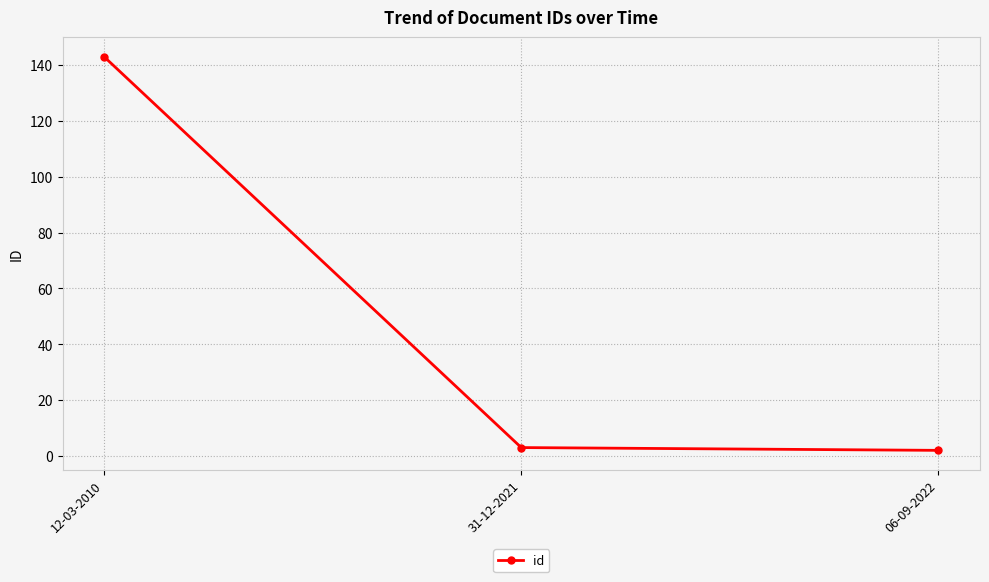

What is the change in value from 12-03-2010 to 31-12-2021?

-140